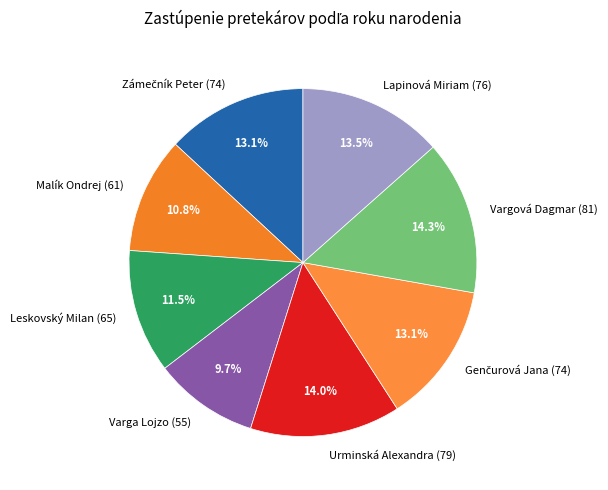

Does Lapinová Miriam (76) account for over 50% of the chart?

No